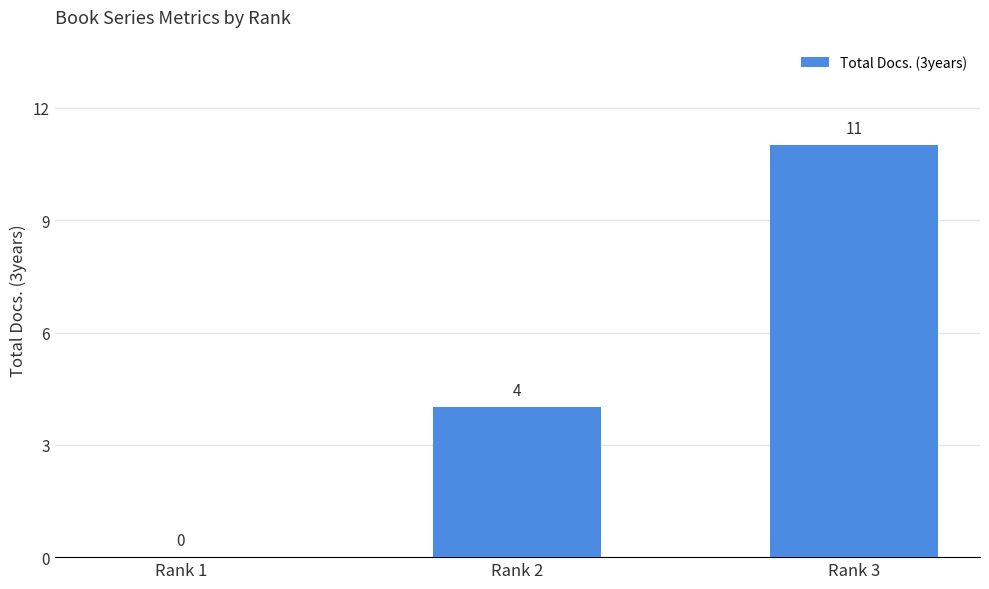

What value does the data have at Rank 2, to the nearest 5?

5